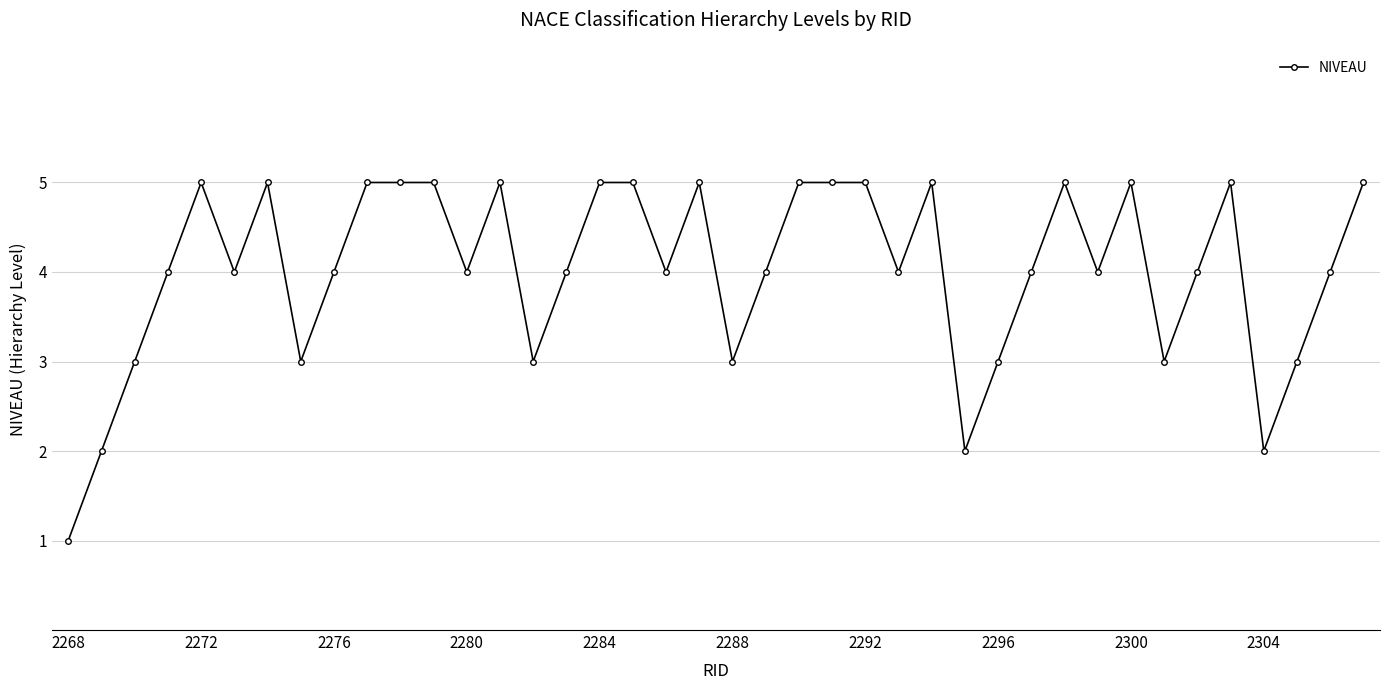

Reading right to left, extract all data points from this chart.

5	4	3	2	5	4	3	5	4	5	4	3	2	5	4	5	5	5	4	3	5	4	5	5	4	3	5	4	5	5	5	4	3	5	4	5	4	3	2	1